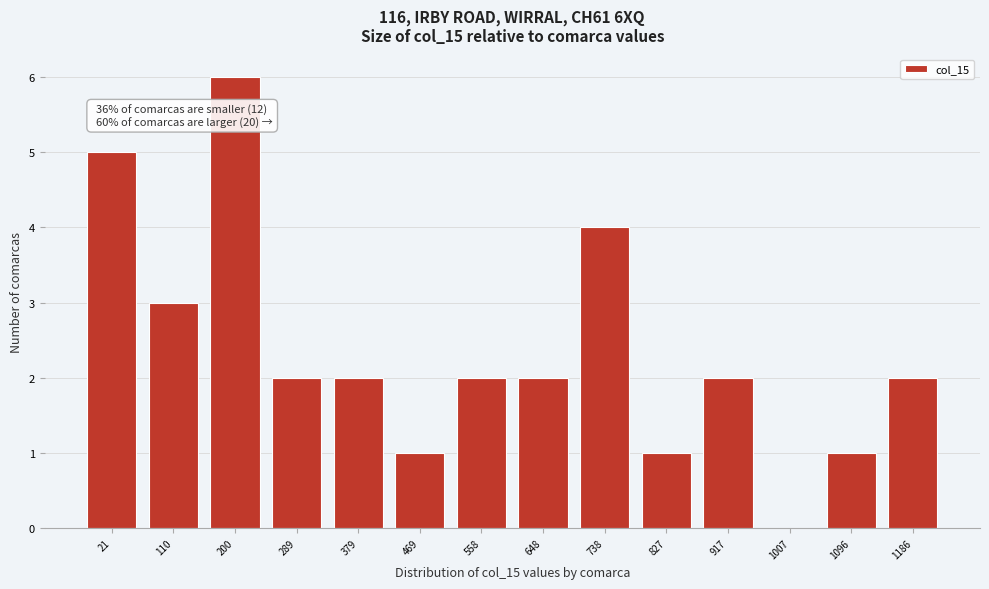

Reading right to left, what are all the values shown in this chart?

1186=2	1096=1	1007=0	917=2	827=1	738=4	648=2	558=2	469=1	379=2	289=2	200=6	110=3	21=5